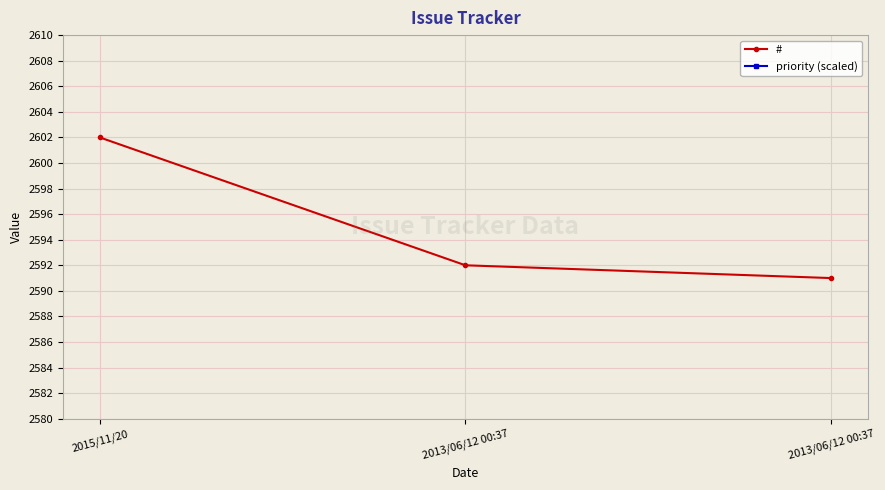

Which category has the lowest value across all series?

2015/11/20